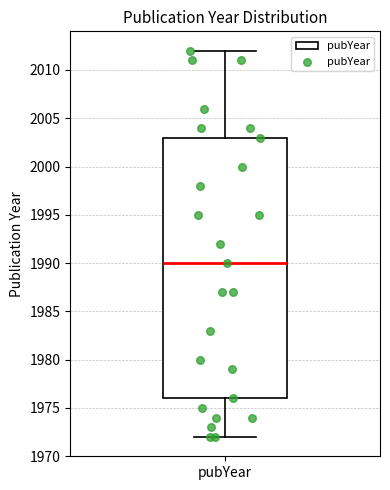

Transcribe this box plot: give where the median line is, the range the box spans, and where the two whiskers end, as read against the y-axis. The values are not printed on the chart, so give them approximately, as read against the axis.

median 1990, box 1976 to 2003, whiskers 1972 to 2012